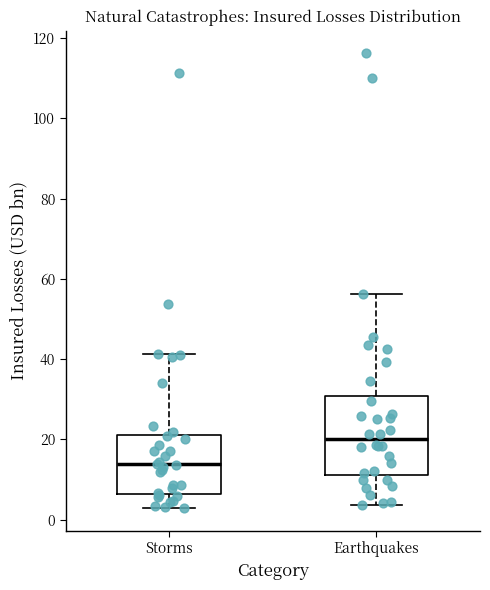

Reading left to right, transcribe this box plot: for each box, give where its median line is, the range the box spans, and where its two whiskers end, as read against the y-axis. The values are not printed on the chart, so give them approximately, as read against the axis.

Storms: median 14, box 6 to 22, whiskers 2 to 42
Earthquakes: median 20, box 12 to 30, whiskers 4 to 56